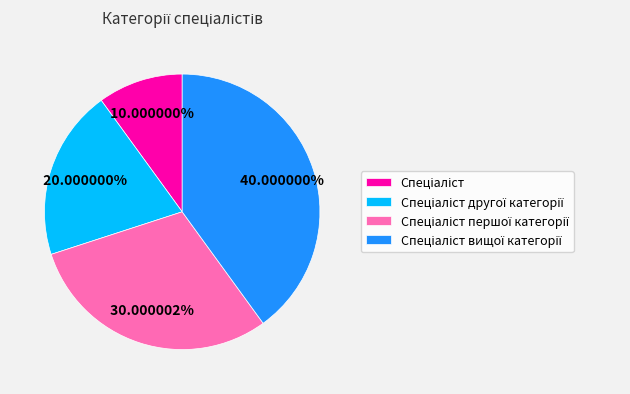

Is there any slice that represents more than half of the pie?

No